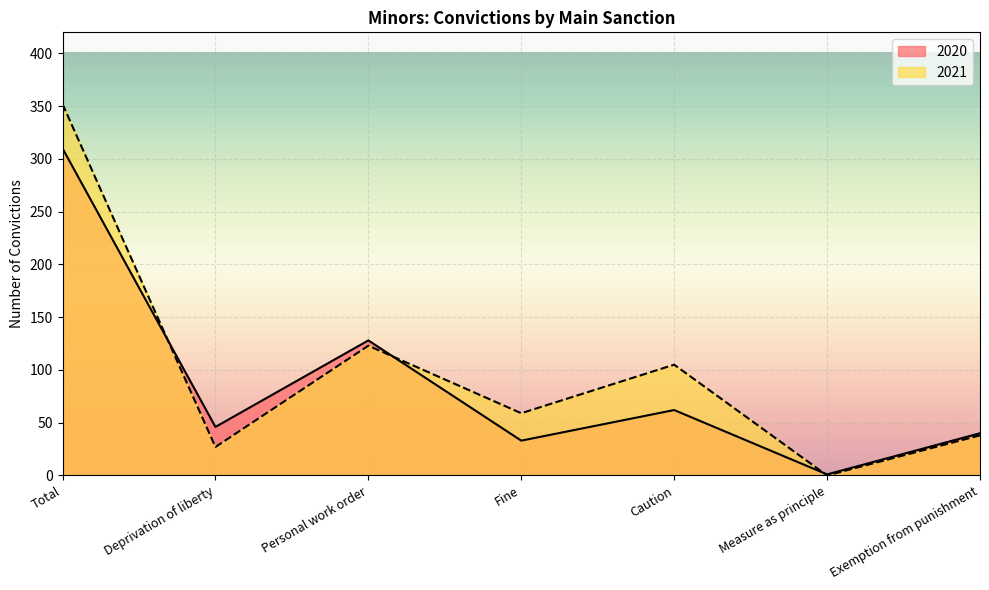

At which category does 2020 reach its first local valley?

Deprivation of liberty